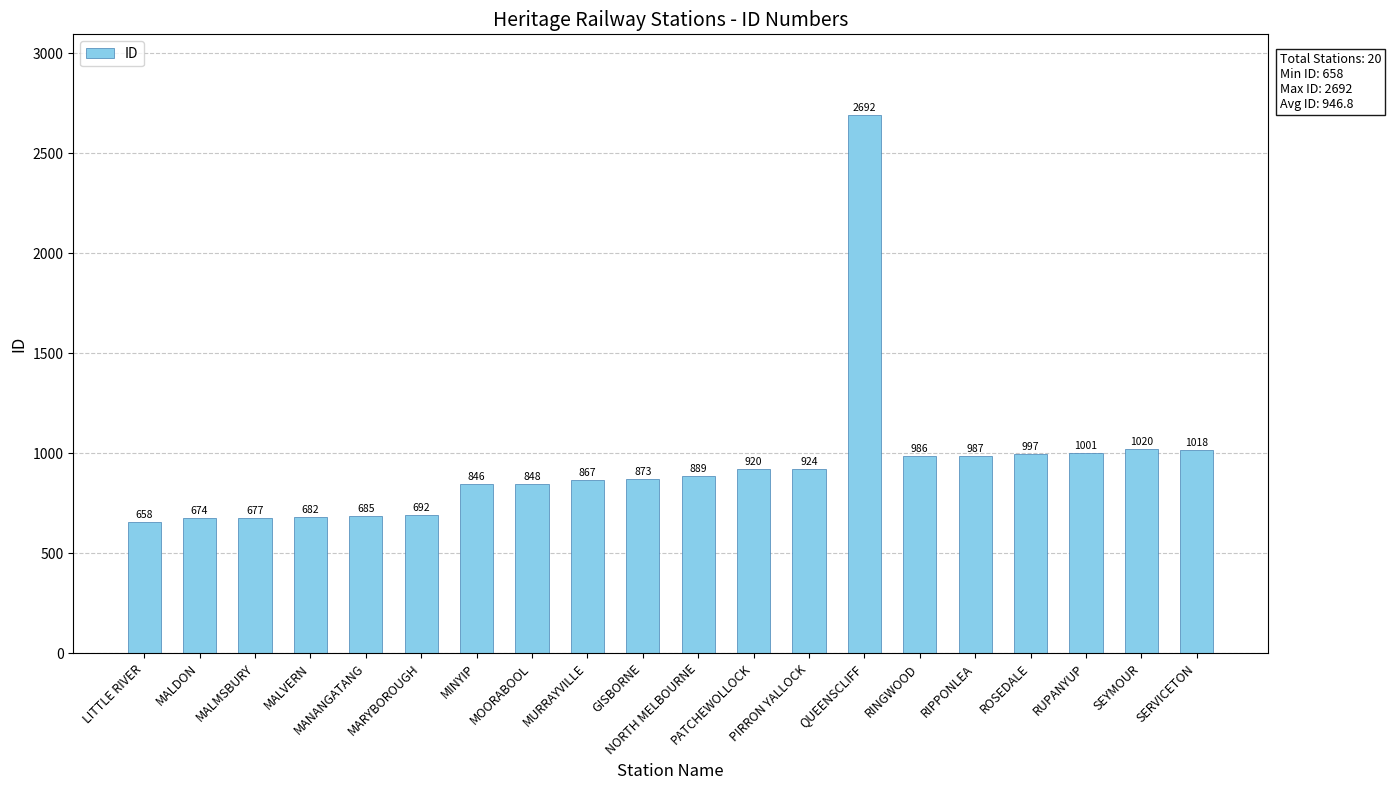

Reading right to left, extract all data points from this chart.

SERVICETON=1018	SEYMOUR=1020	RUPANYUP=1001	ROSEDALE=997	RIPPONLEA=987	RINGWOOD=986	QUEENSCLIFF=2692	PIRRON YALLOCK=924	PATCHEWOLLOCK=920	NORTH MELBOURNE=889	GISBORNE=873	MURRAYVILLE=867	MOORABOOL=848	MINYIP=846	MARYBOROUGH=692	MANANGATANG=685	MALVERN=682	MALMSBURY=677	MALDON=674	LITTLE RIVER=658